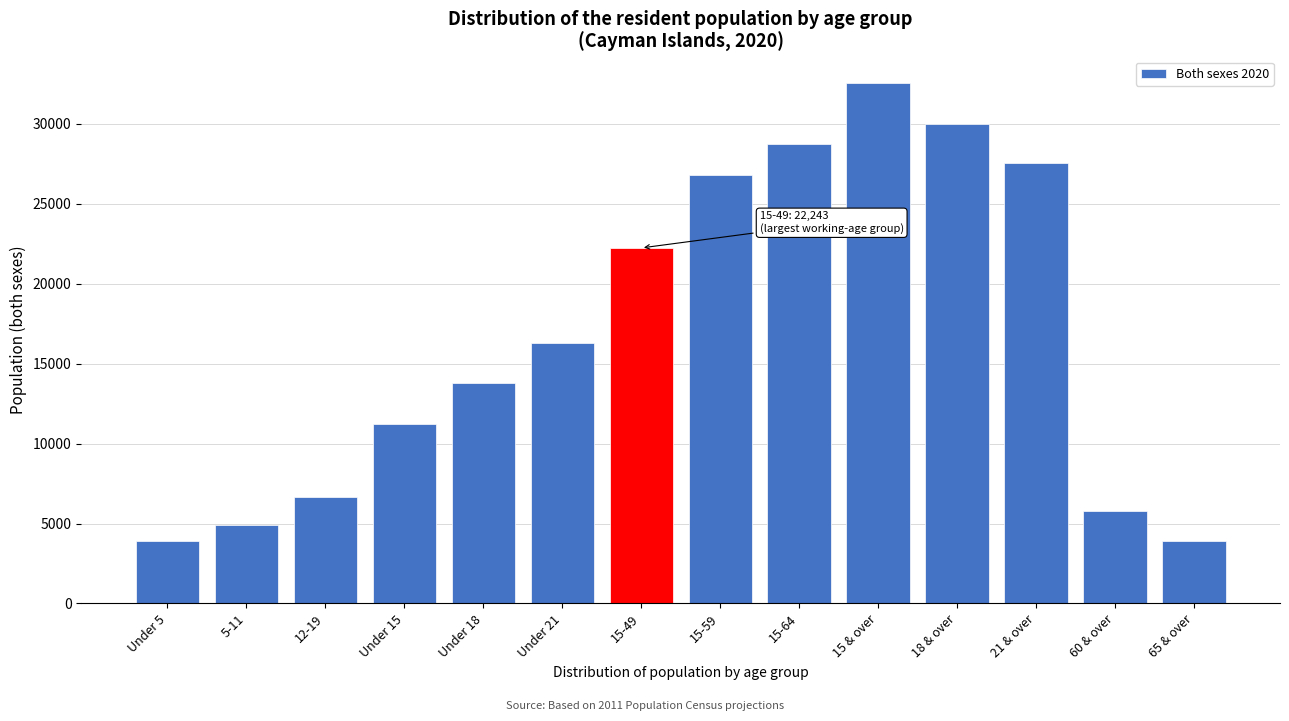

What is the average value?

16738